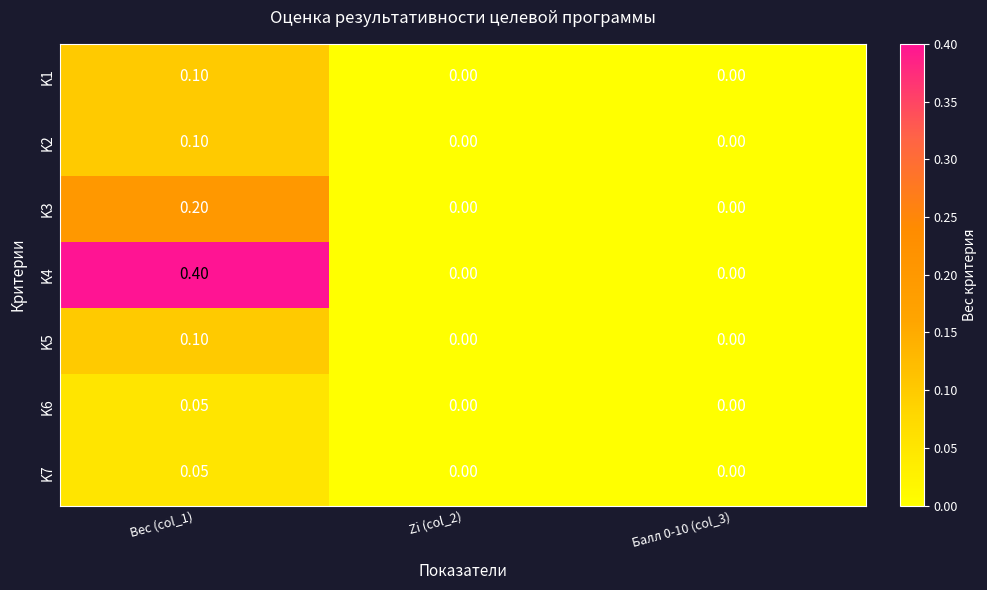

Is the value of K5 at Zi (col_2) greater than the value of K2 at Вес (col_1)?

No